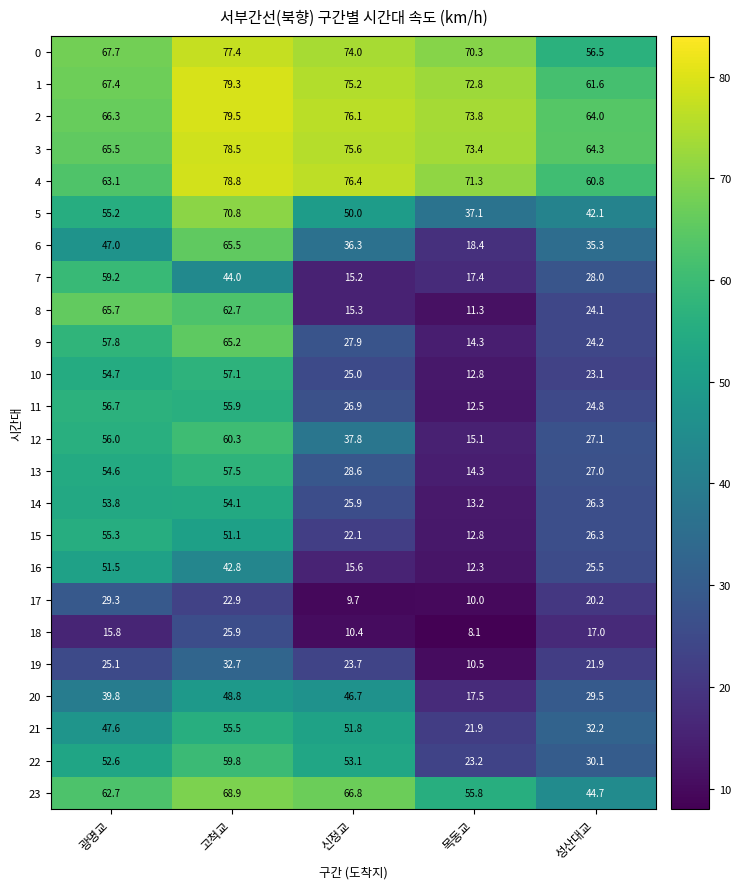

What is the sum of the 11 values at 고척교 and 신정교?

82.8